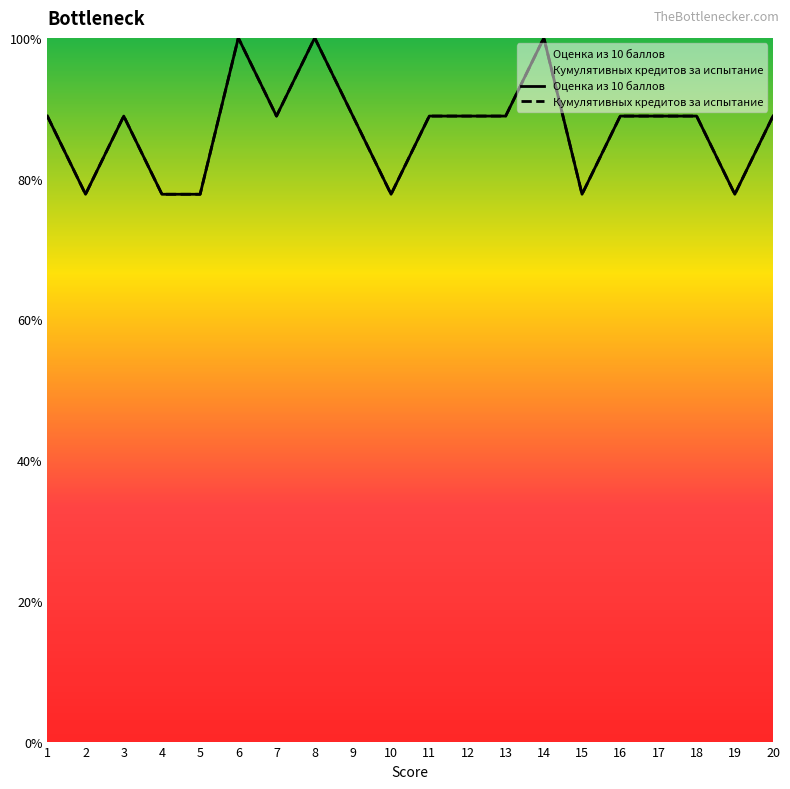

True or false: Оценка из 10 баллов and Кумулятивных кредитов за испытание intersect in this chart.

False